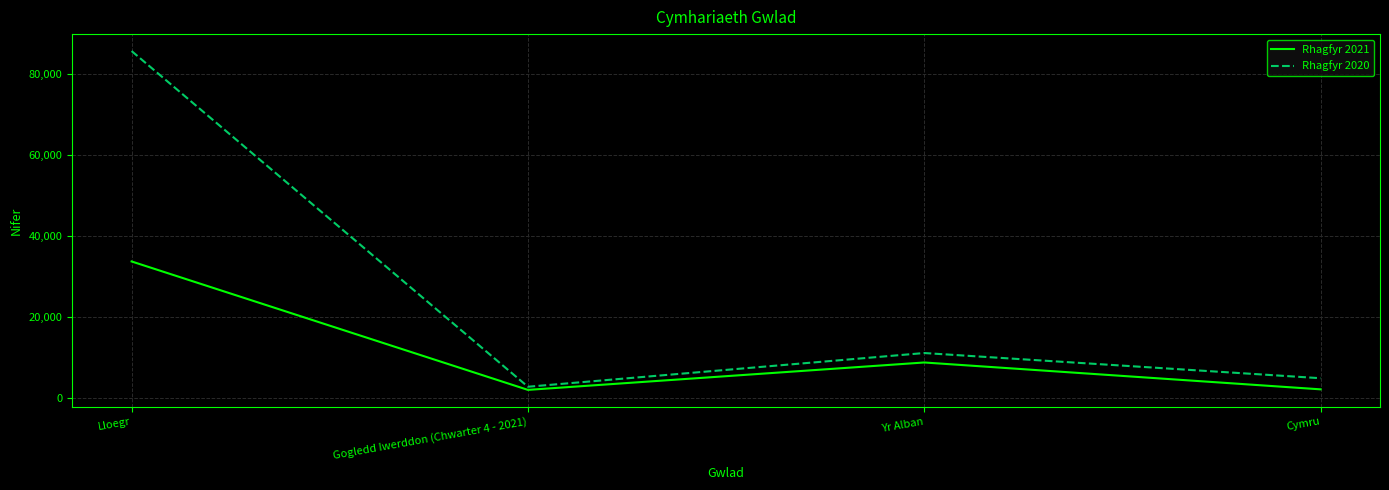

How many lines are shown in the chart?

2